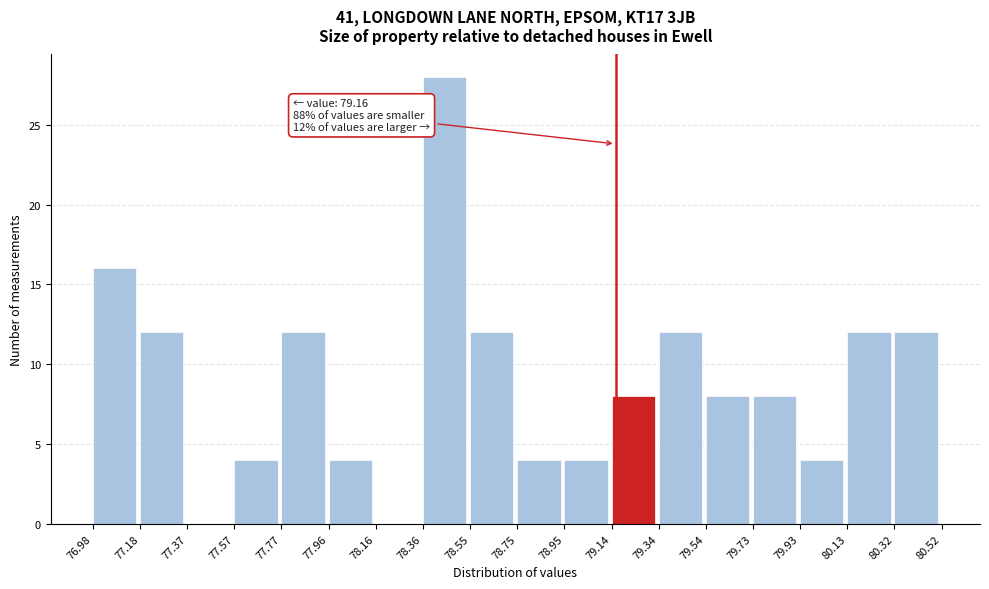

Over which range of the x-axis is the bar tallest?

78.36 to 78.55